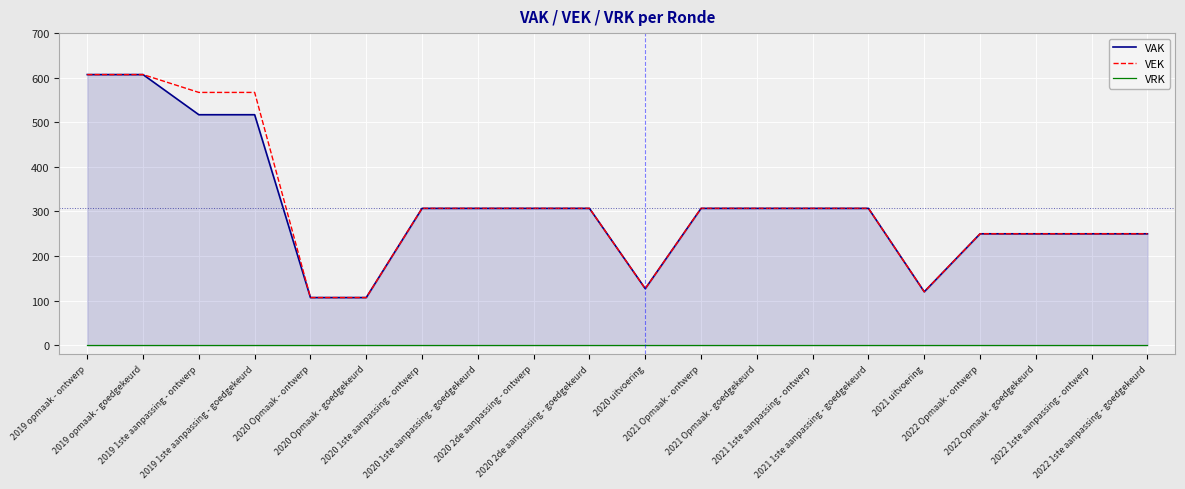

What position from the left is 2022 Opmaak - ontwerp?

17